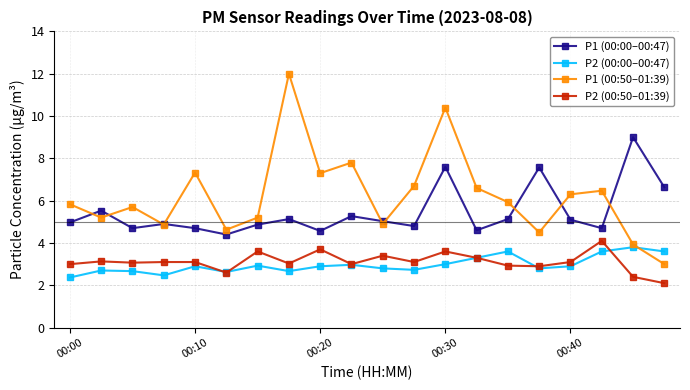

What is the value of the P1 (00:50–01:39) point at the 15th from the left?

5.9